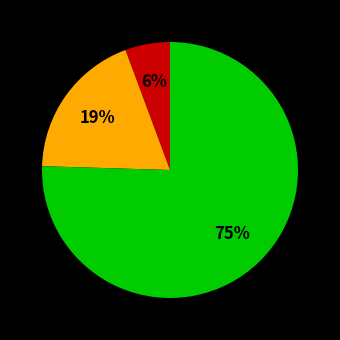

Does any single category account for the majority?

Yes